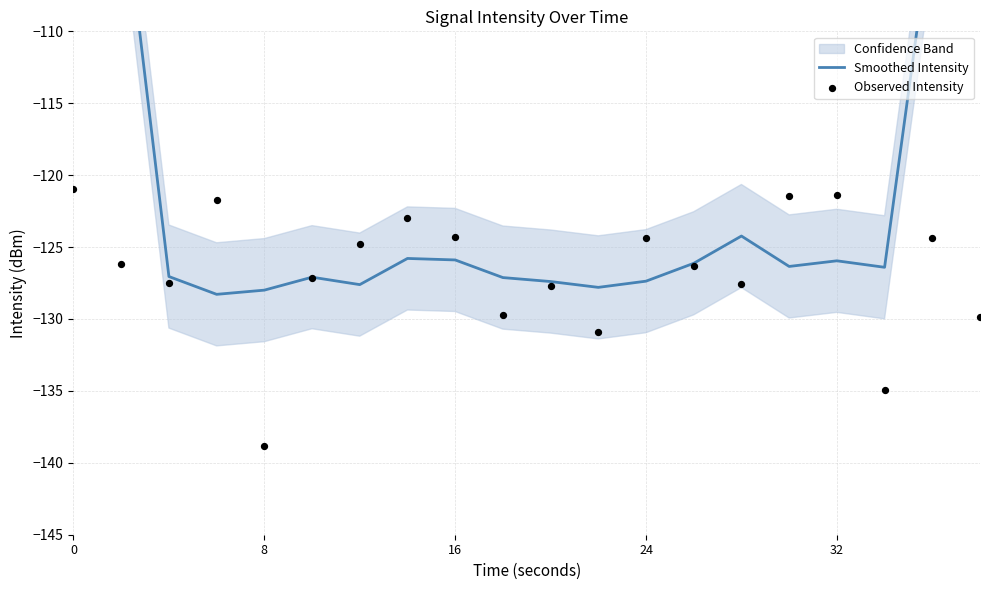

At how many categories does at least one series exceed -88?

2